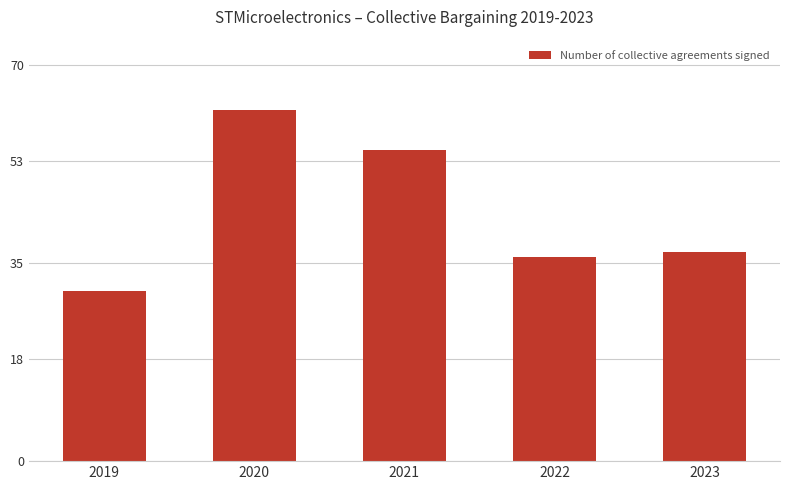

Reading left to right, list all the values displayed in this chart.

2019=30	2020=62	2021=55	2022=36	2023=37